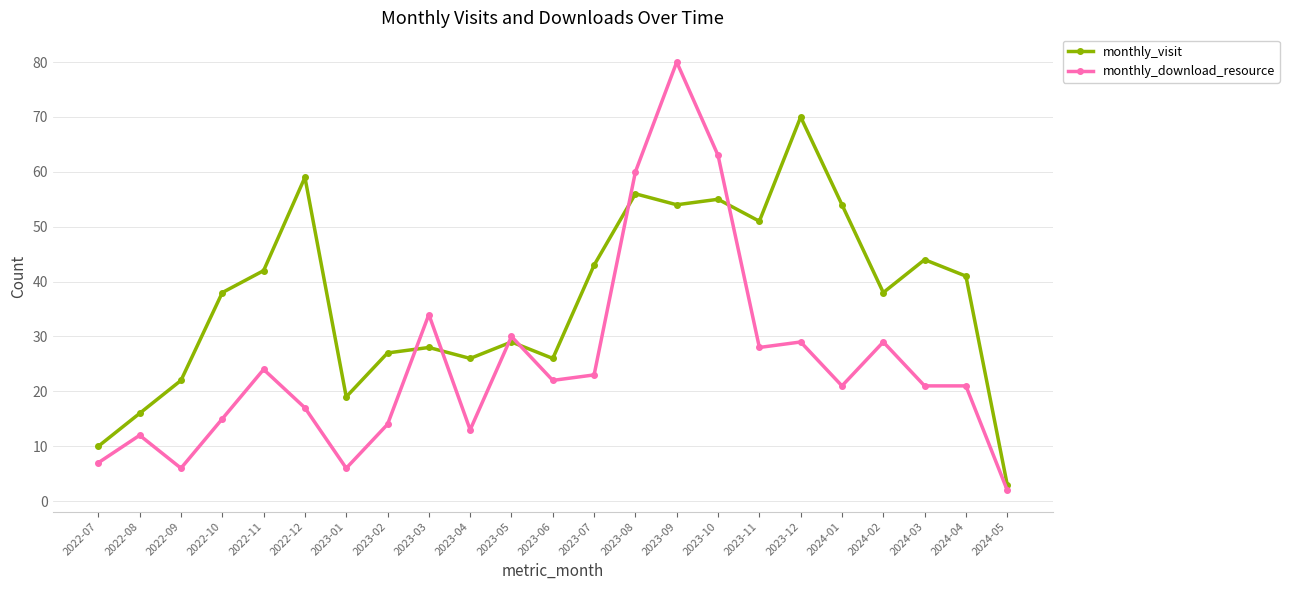

What position from the right is 2023-07?

11